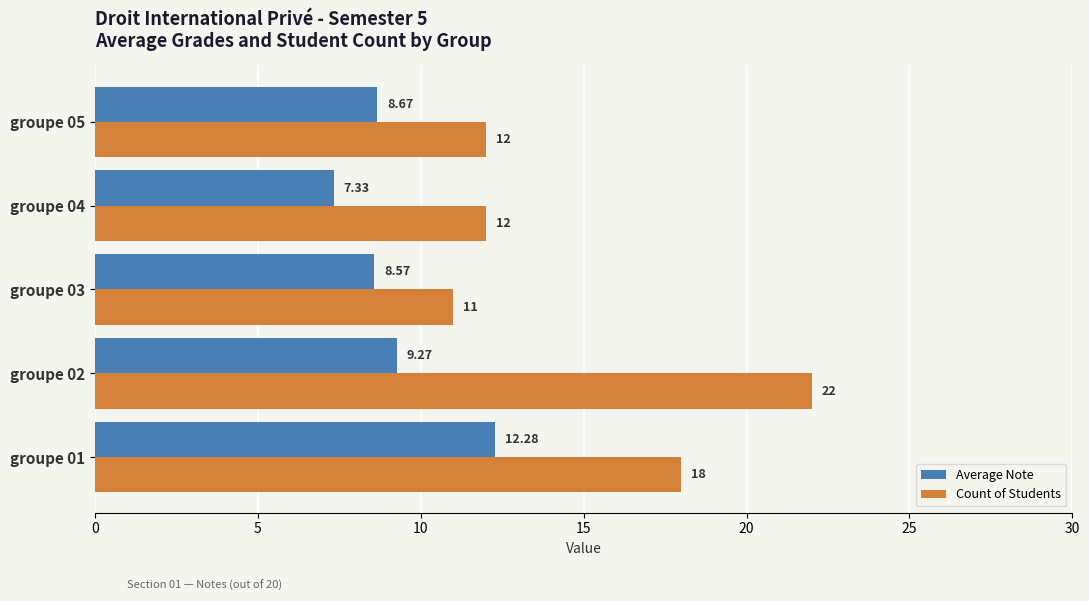

Which series changed the most between groupe 02 and groupe 04?

Count of Students